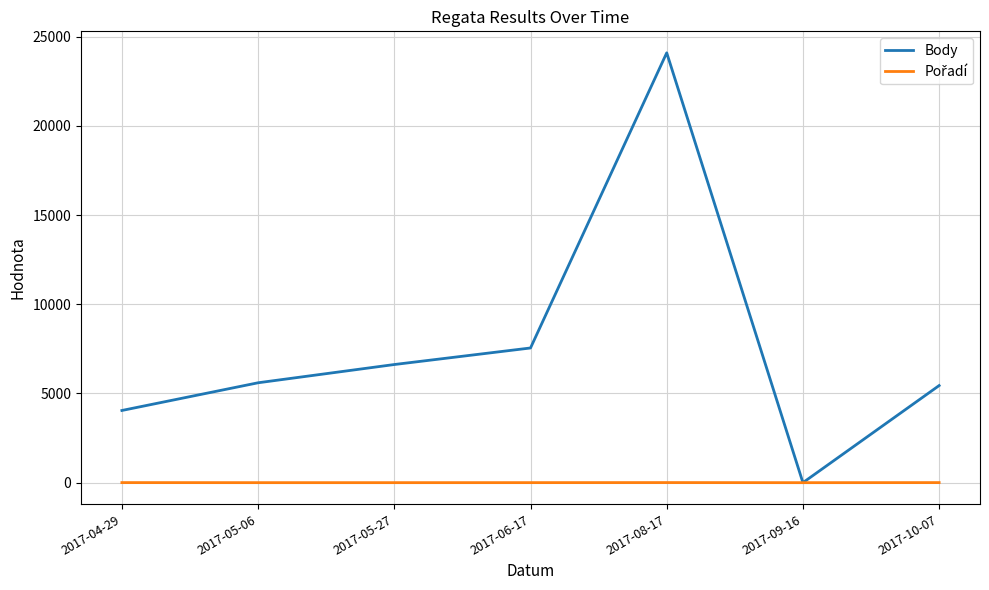

Where is Body nearest to the value 12049?

2017-06-17